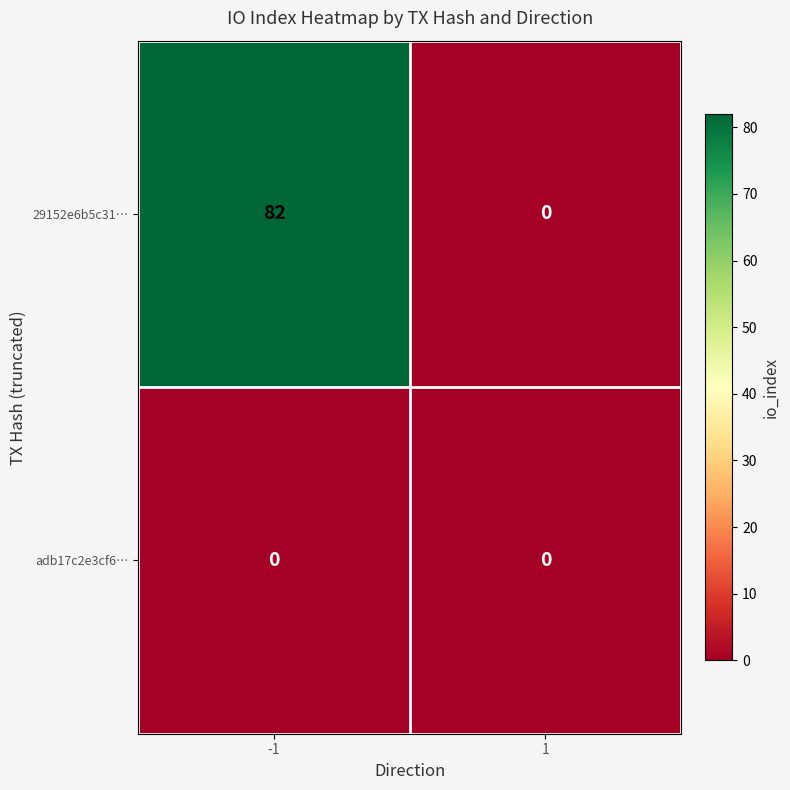

Which series changed the most between -1 and 1?

29152e6b5c31…